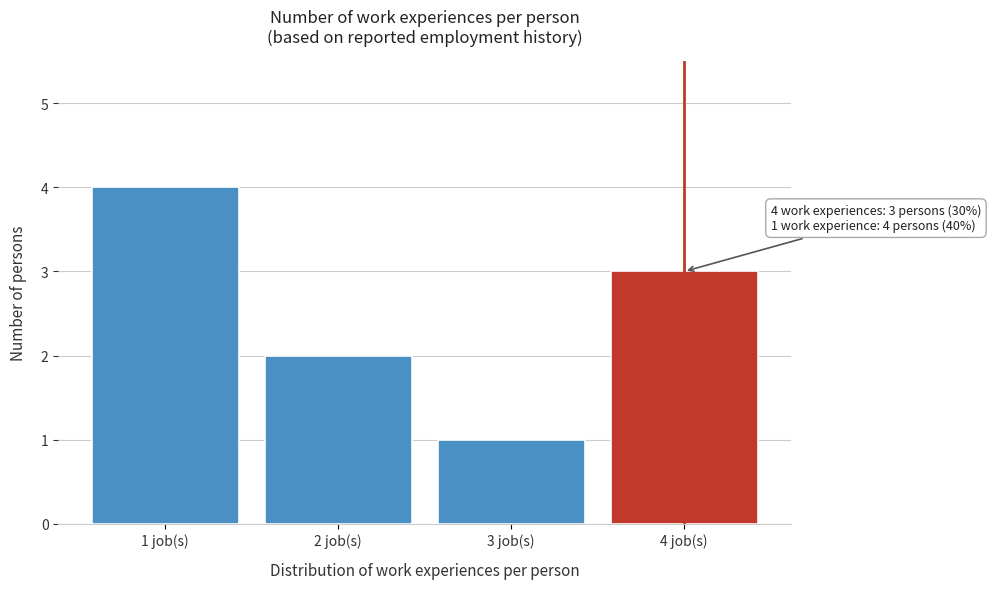

Reading left to right, what are all the values shown in this chart?

4	2	1	3